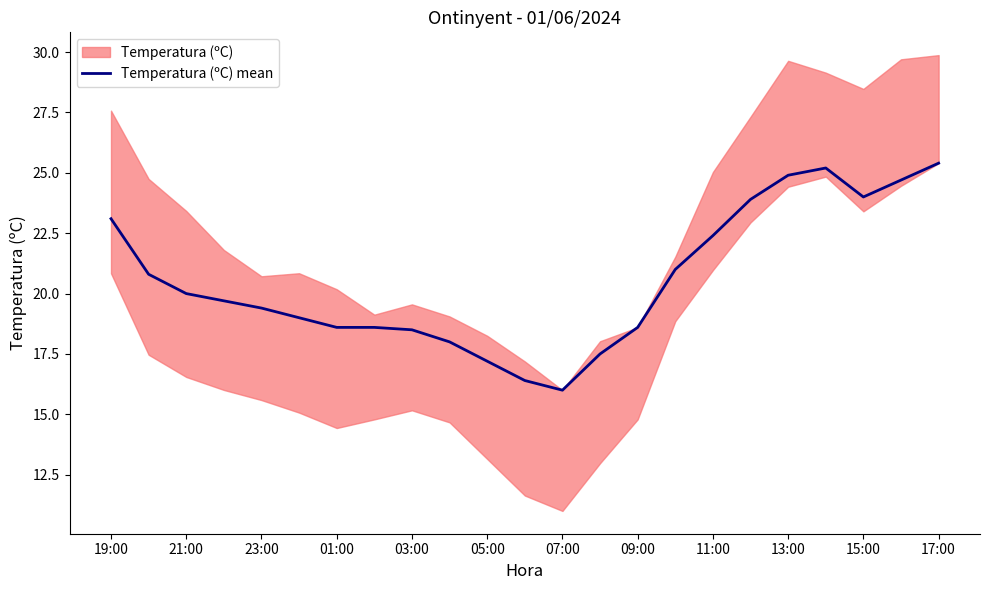

What is the value of the 3rd point from the left?

20.0